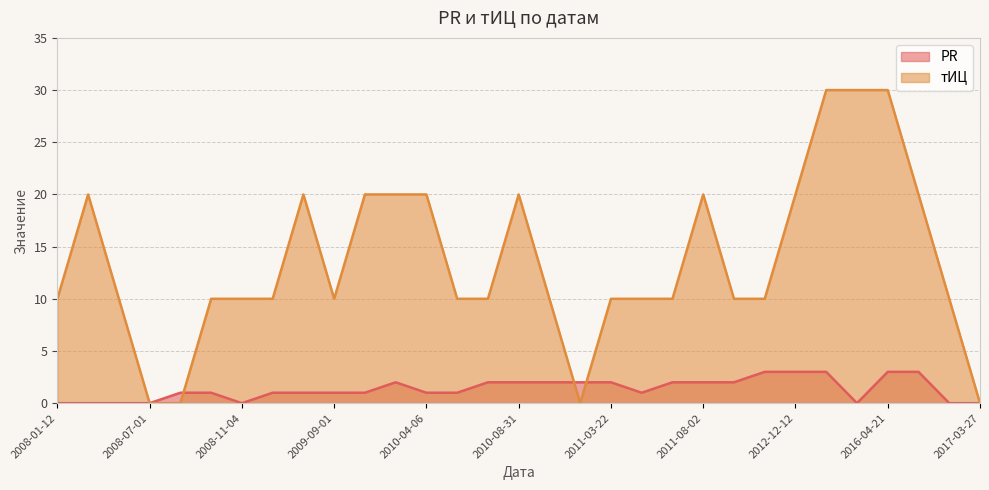

Rank the series by their average value, from lowest to highest.

PR, тИЦ